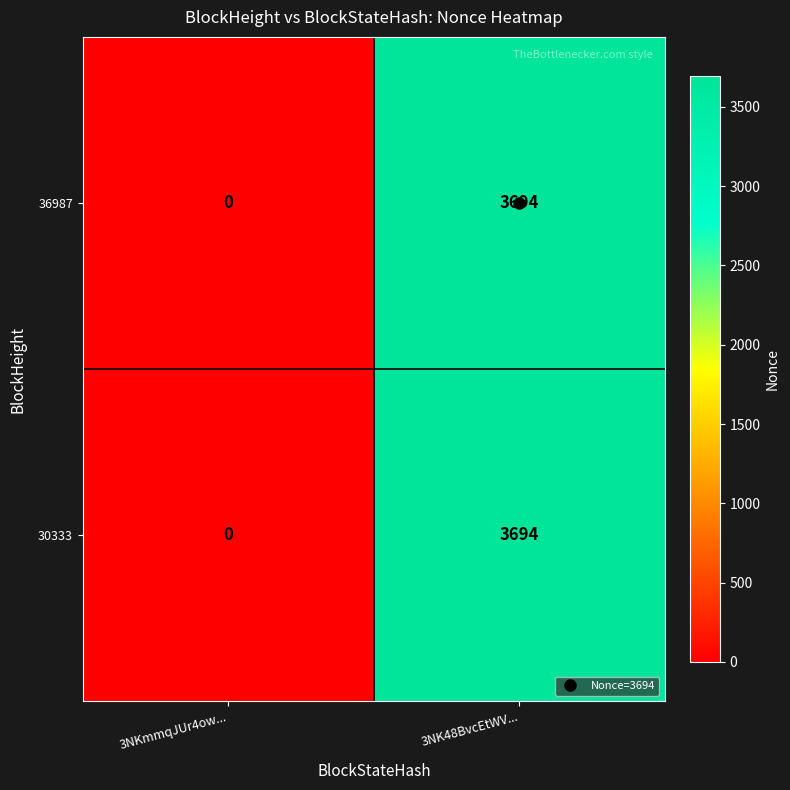

Which label corresponds to the smallest value in the chart?

3NKmmqJUr4ow...